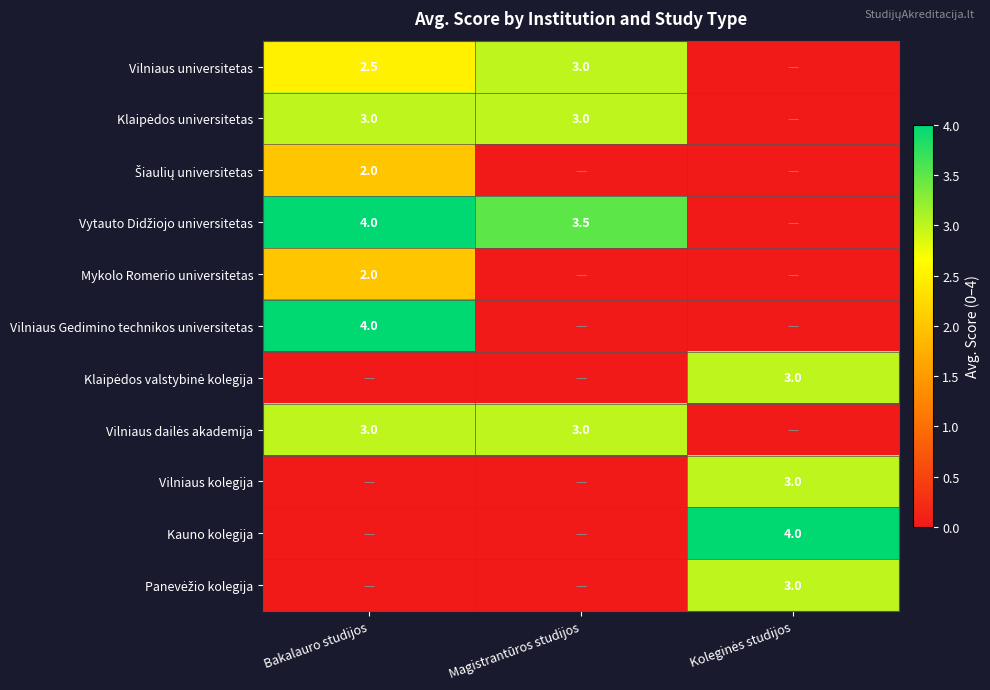

Which series changed the most between Magistrantūros studijos and Koleginės studijos?

Kauno kolegija